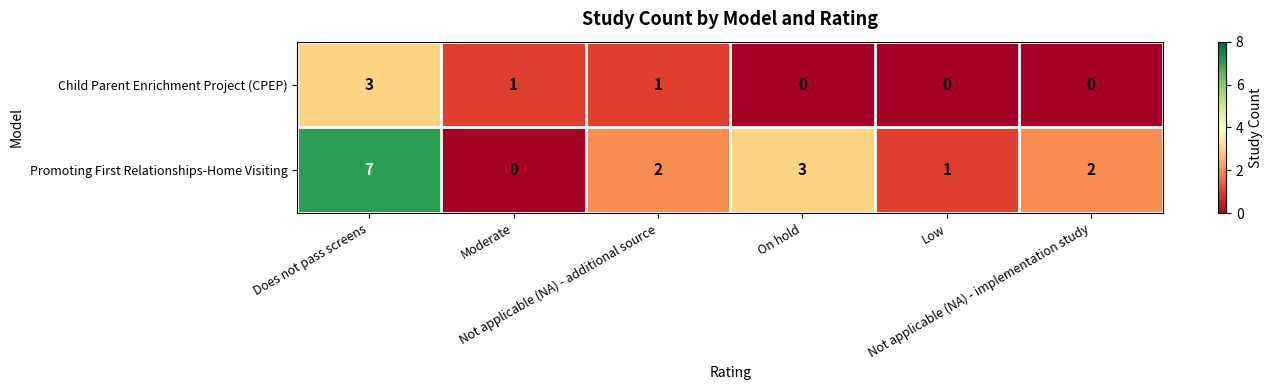

Rank the series by their average value, from lowest to highest.

Child Parent Enrichment Project (CPEP), Promoting First Relationships-Home Visiting